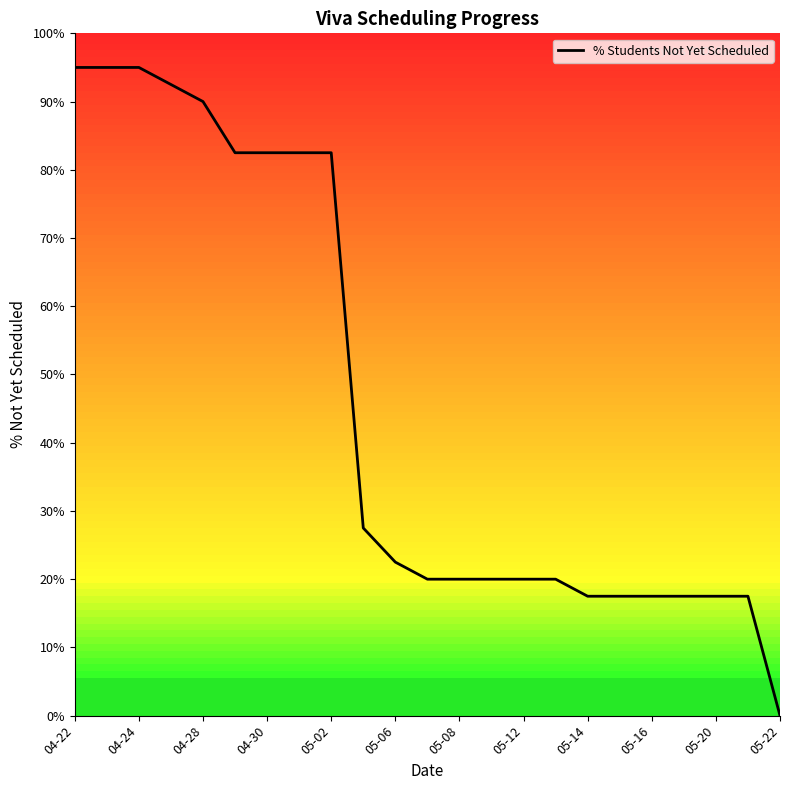

What is the maximum value shown in the chart?

95.0